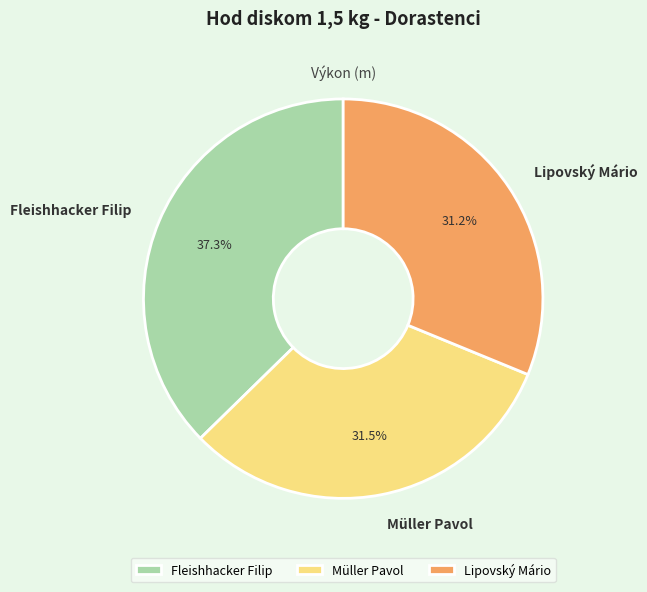

Approximately how many times larger is the value at Müller Pavol compared to Lipovský Mário?

1.0